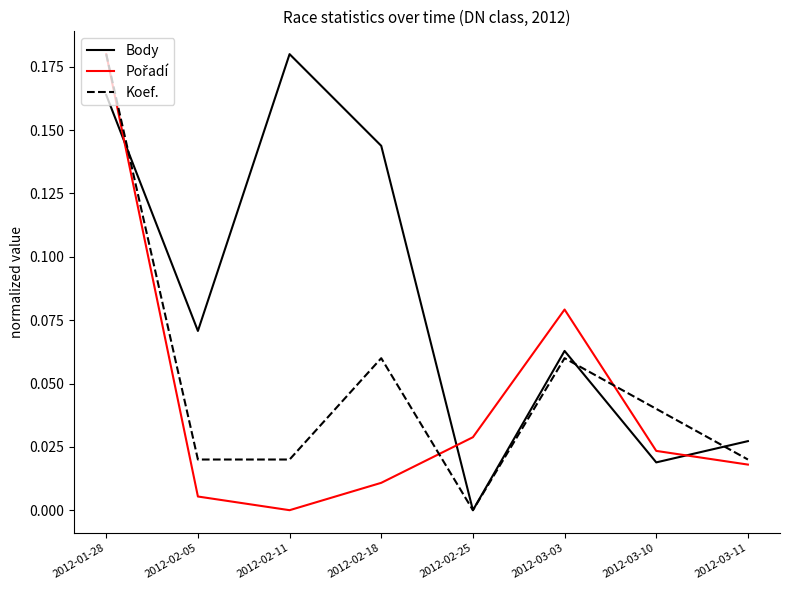

How many interior local valleys does the Body series have?

3